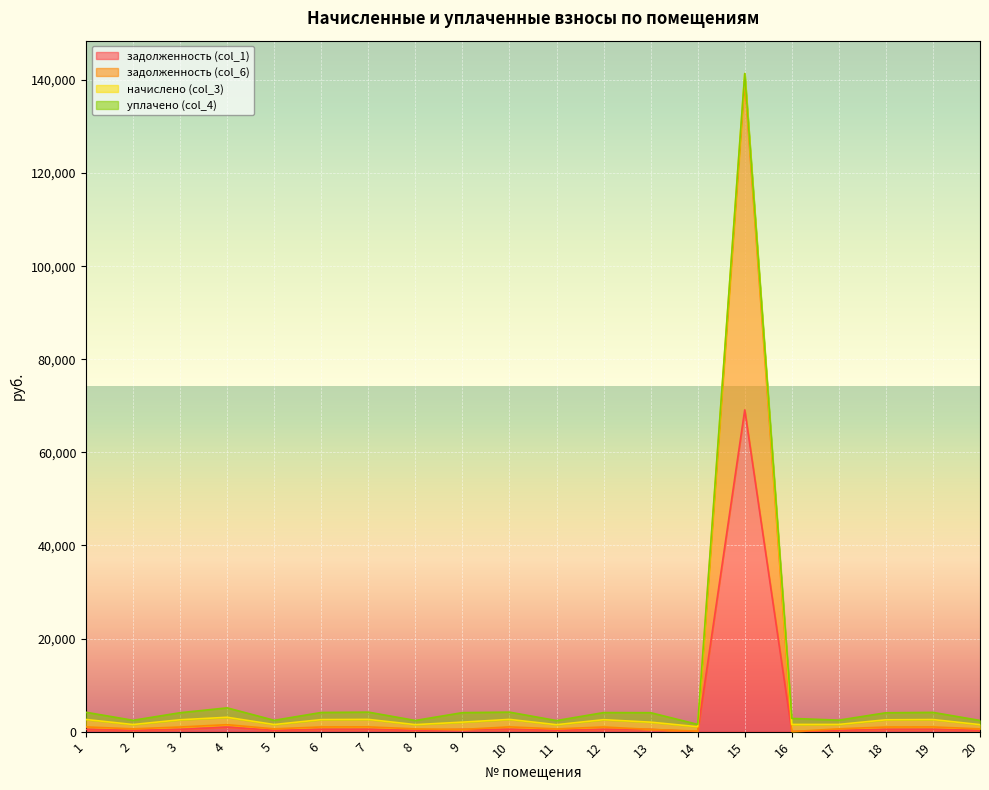

The value of задолженность (col_1) at 3 is 471.5. True or false?

True